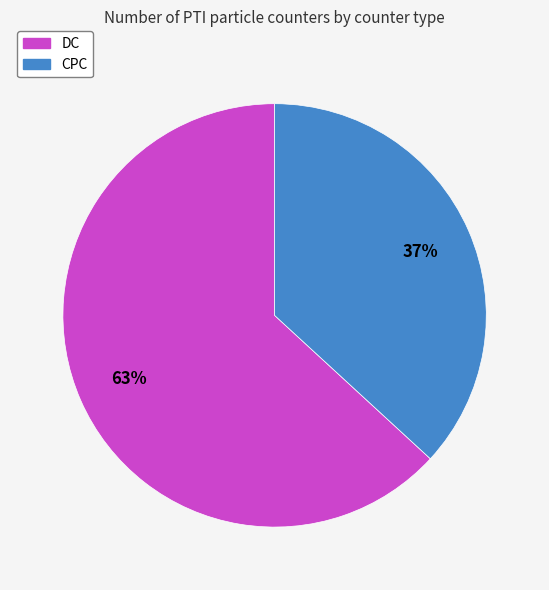

Is CPC the majority of the pie?

No